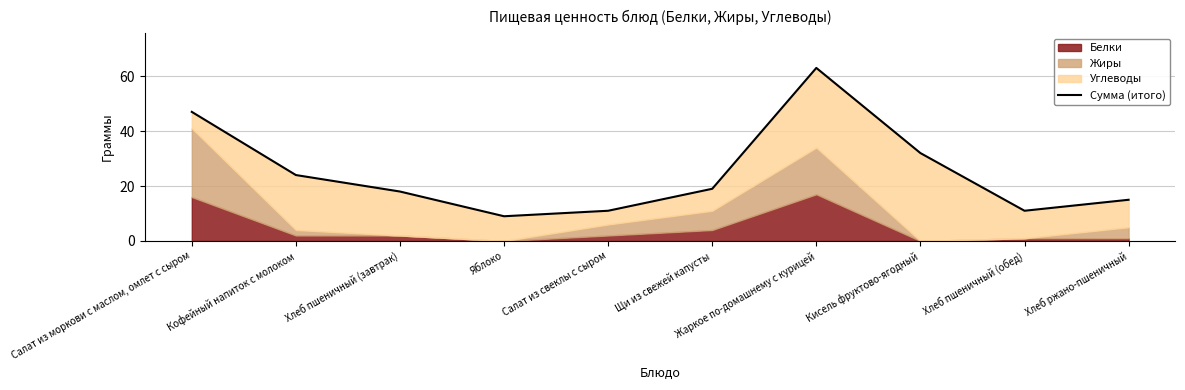

What is the sum of all values?

249